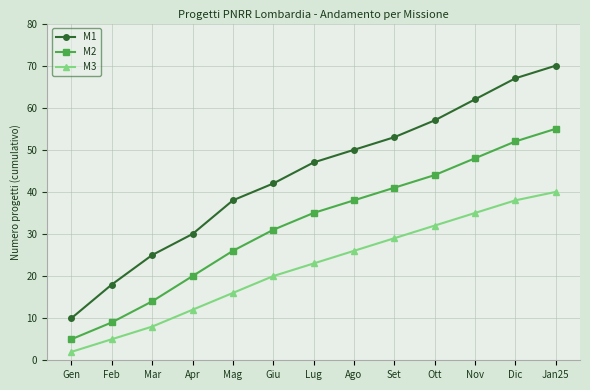

What is the difference between the maximum and minimum values in the M3 series?

38